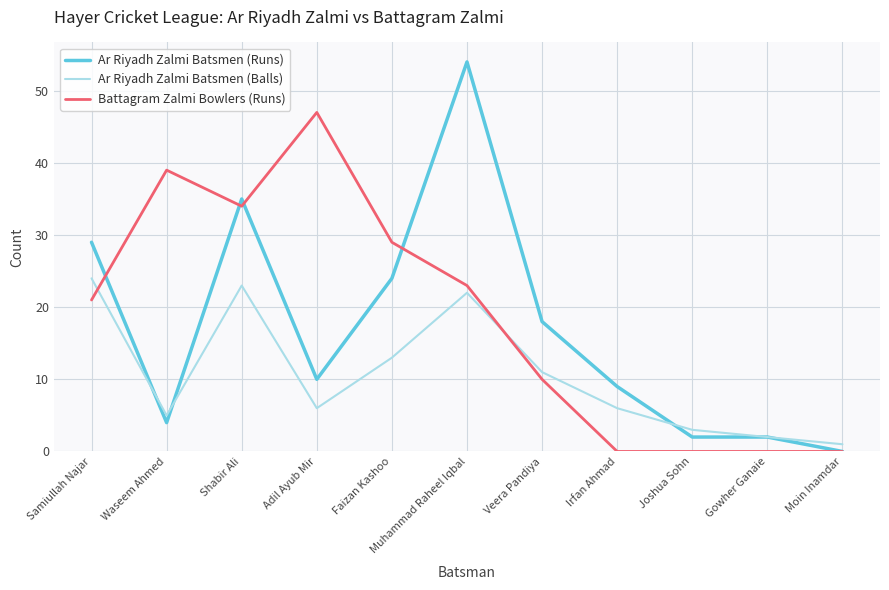

What is the difference between the highest and lowest values at Gowher Ganaie?

2